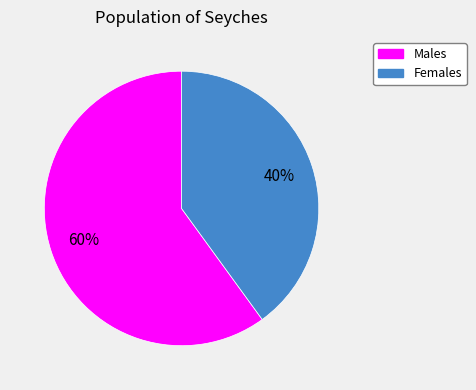

To the nearest percent, what is the difference between the largest and smallest slice percentages?

20%